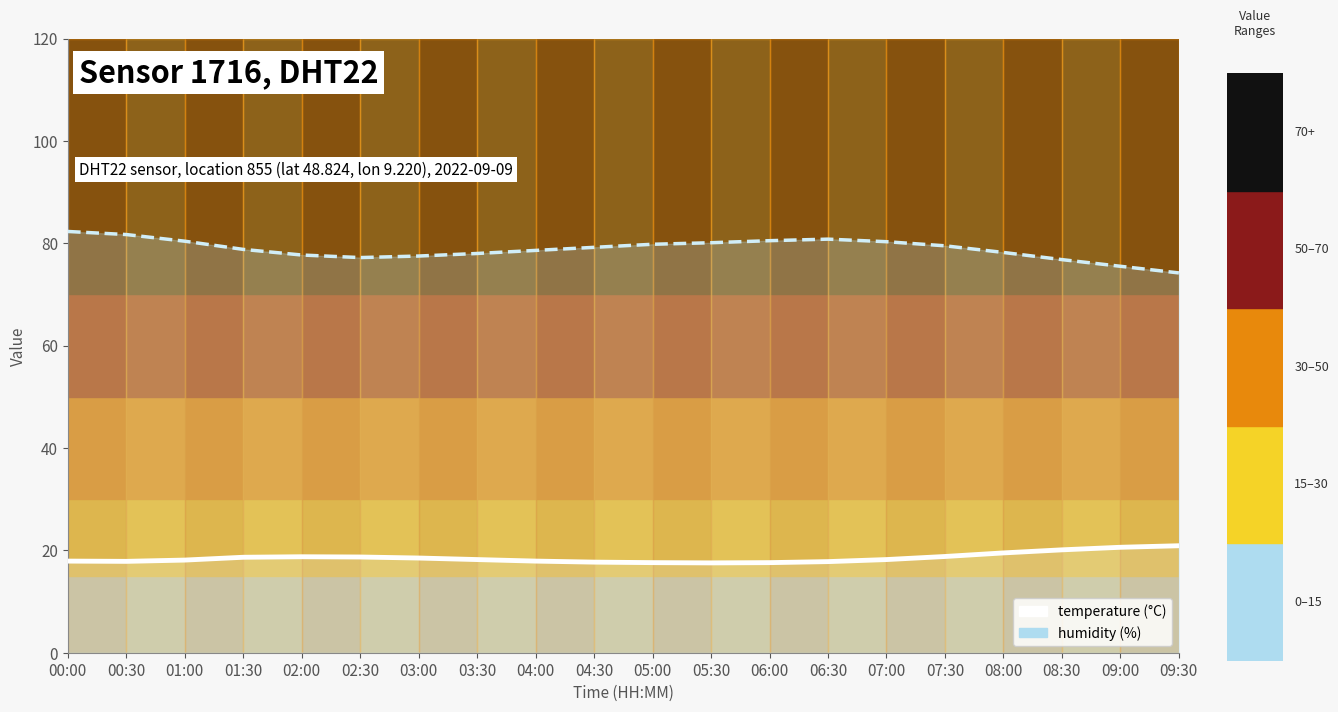

How many data points in temperature are above 18?

12